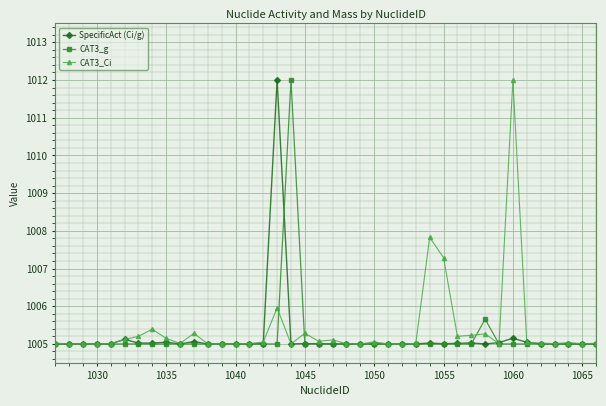

True or false: CAT3_g has more than 2 interior local peaks.

True